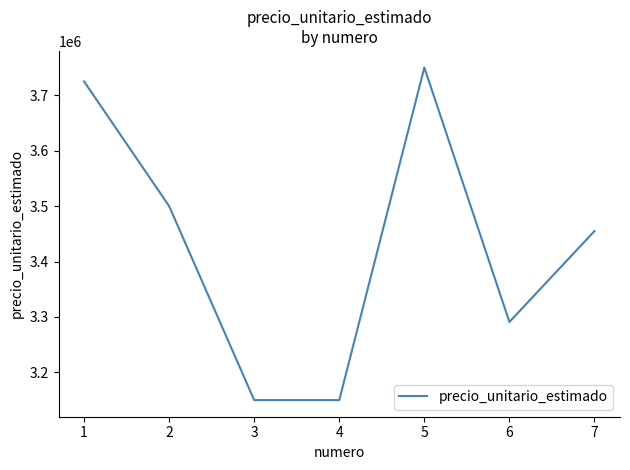

Count the number of categories in the chart.

7